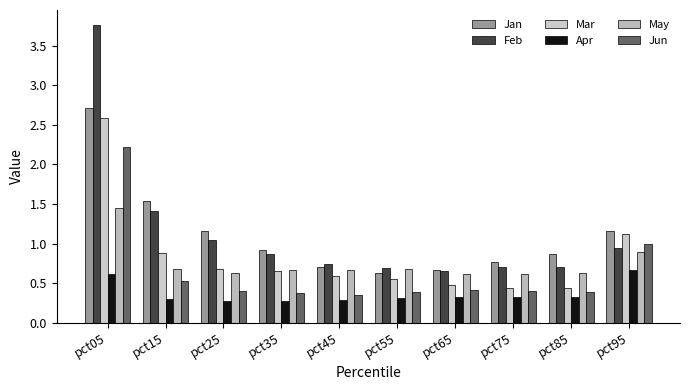

The value of Apr at pct85 is 0.6. True or false?

False